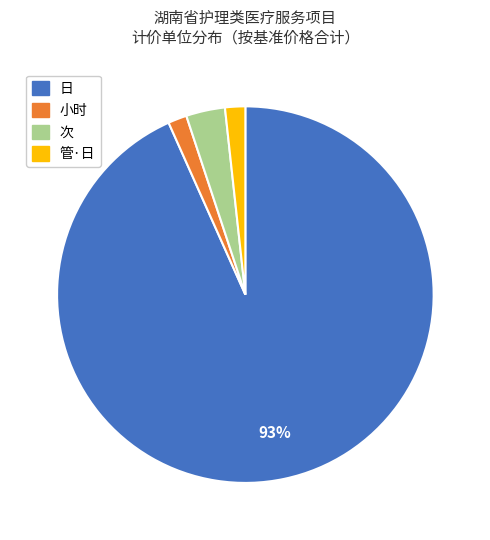

To the nearest percent, what is the combined percentage of 小时 and 次?

5%